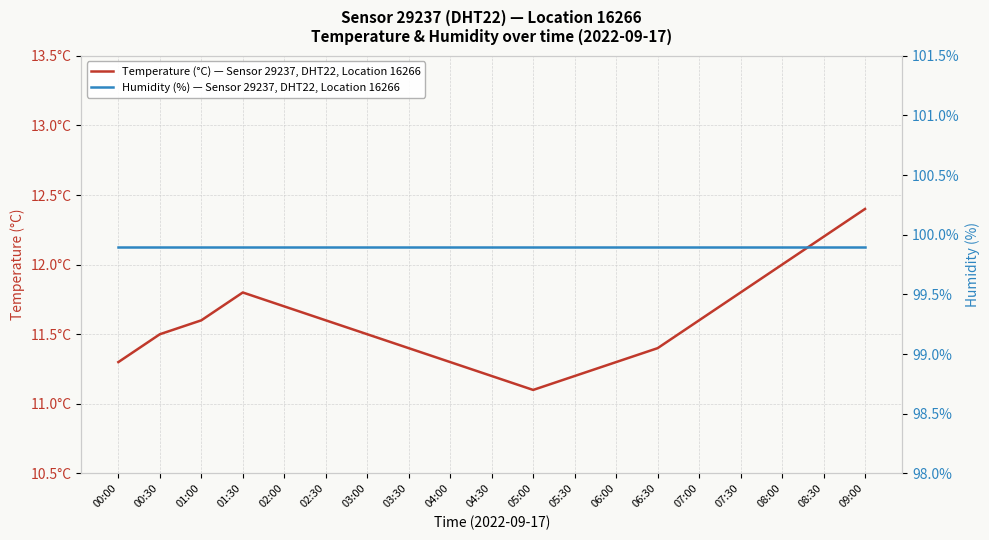

At how many categories does at least one series exceed 39?

19